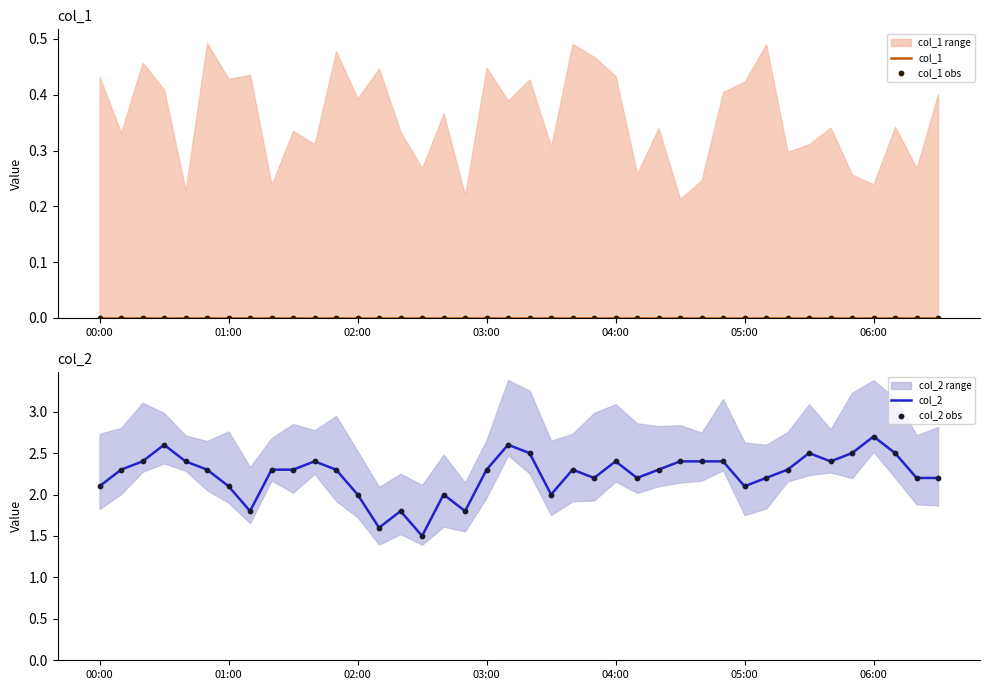

What is the maximum value for col_2?

2.7